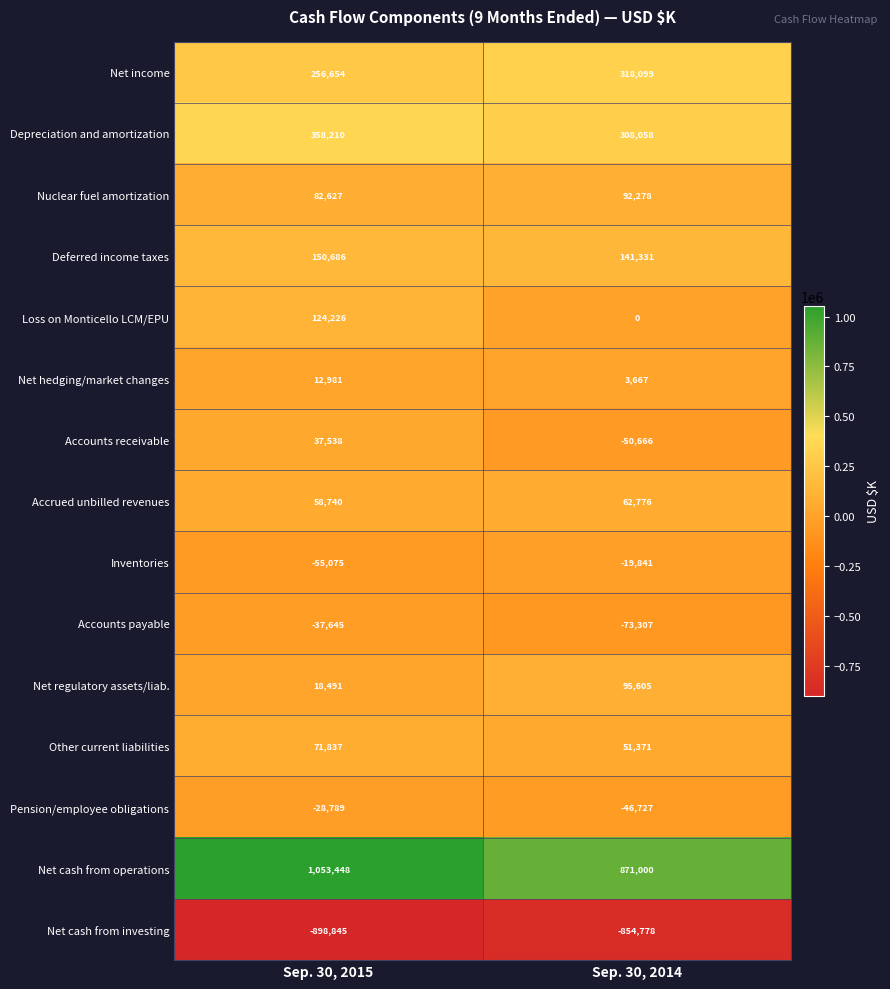

How many distinct data groups are displayed?

15